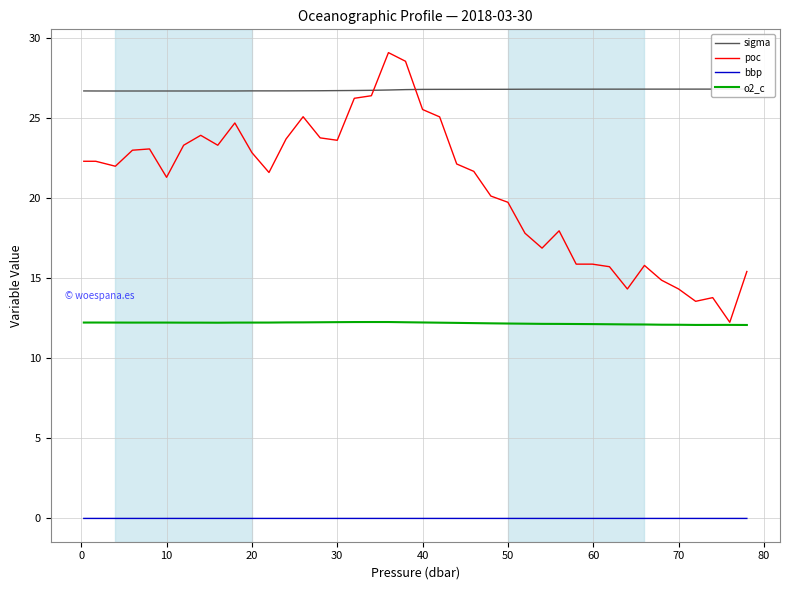

True or false: o2_c and sigma intersect in this chart.

False